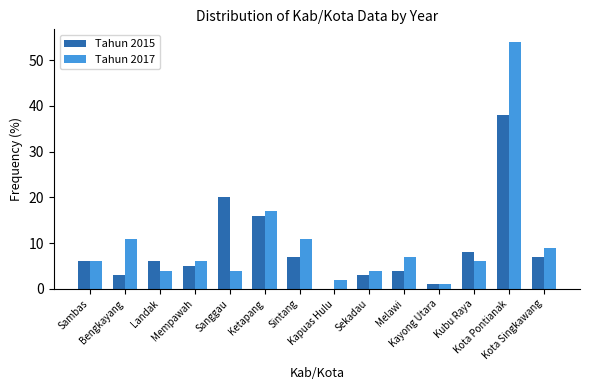

What are all the series names shown in the legend?

Tahun 2015, Tahun 2017